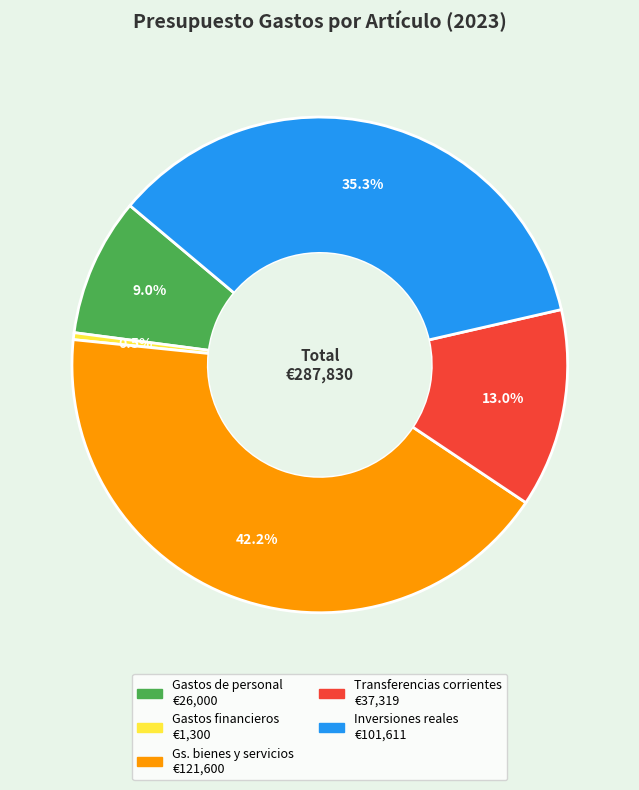

Is there any slice that represents more than half of the pie?

No